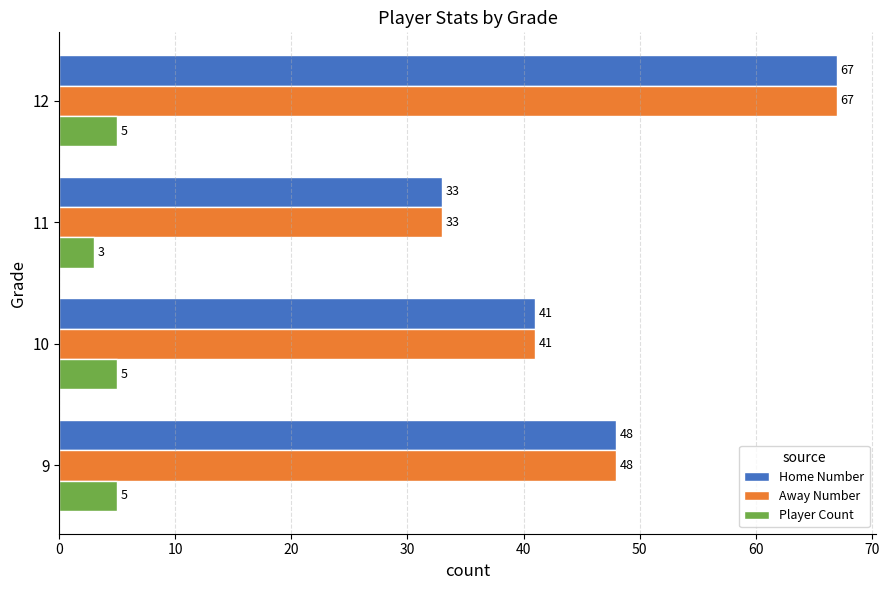

Which category has the lowest value in the Player Count series?

11